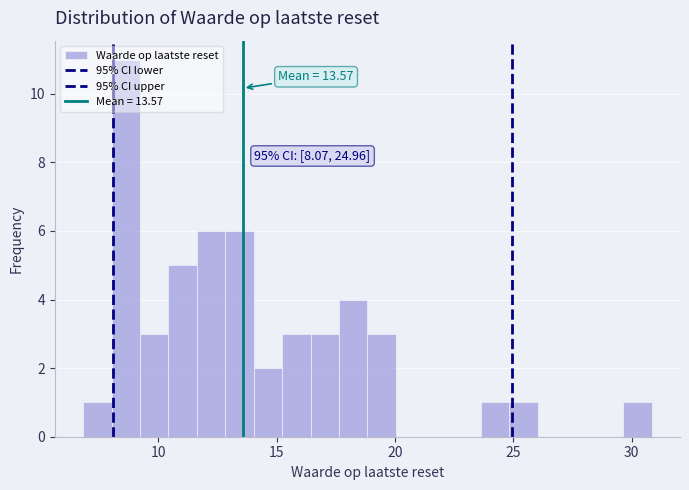

Read against the x-axis, roughly where is the centre of the tallest bar?

8.5